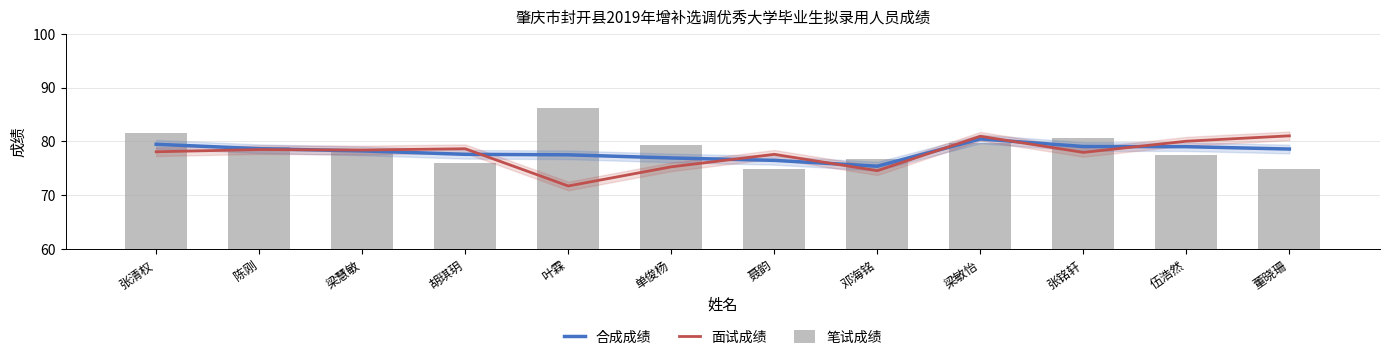

The 笔试成绩 series shows 37.5 at 邓海铭. True or false?

False